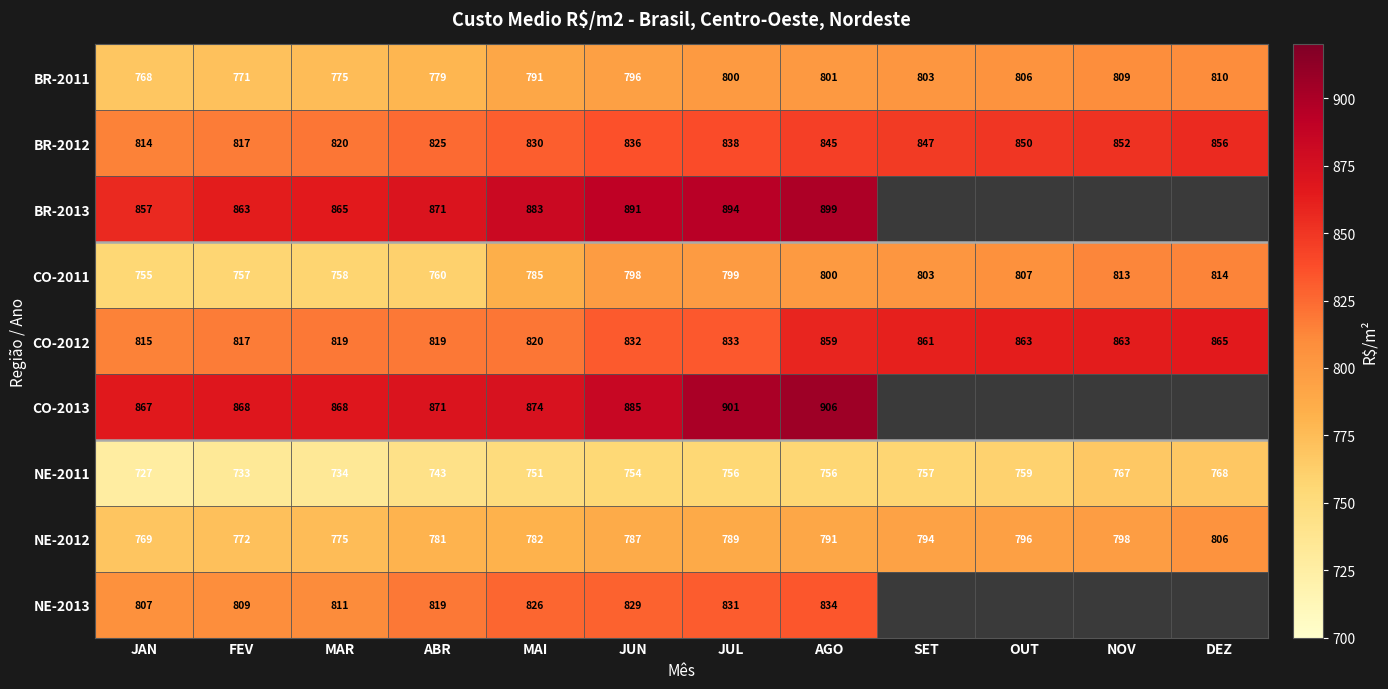

At JUN, list the series in order from smallest to largest.

NE-2011, NE-2012, BR-2011, CO-2011, NE-2013, CO-2012, BR-2012, CO-2013, BR-2013